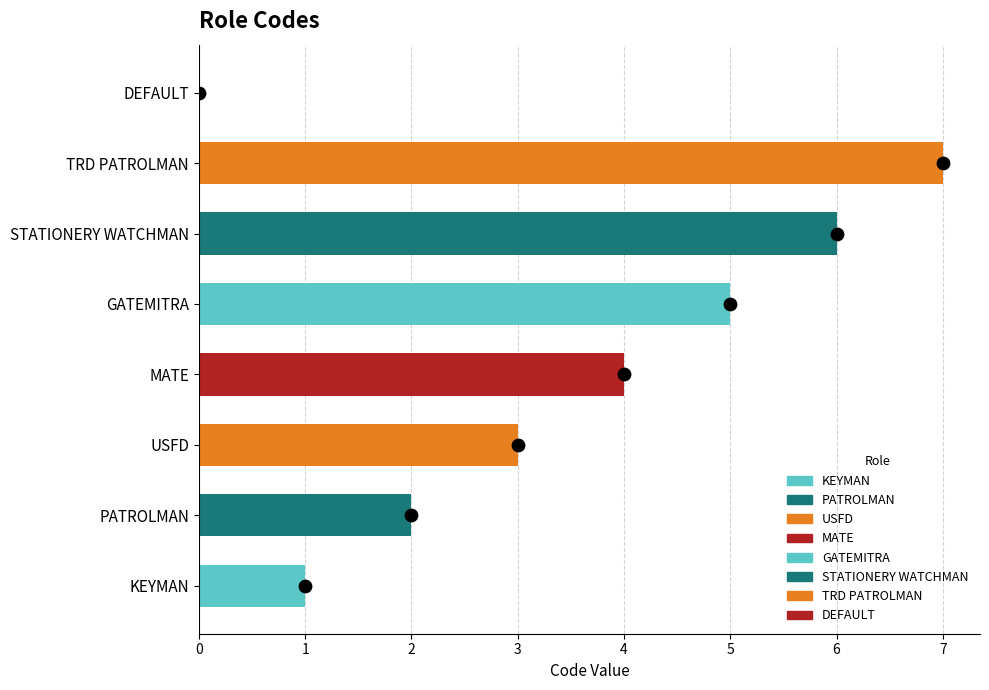

Which has a higher value, MATE or STATIONERY WATCHMAN?

STATIONERY WATCHMAN